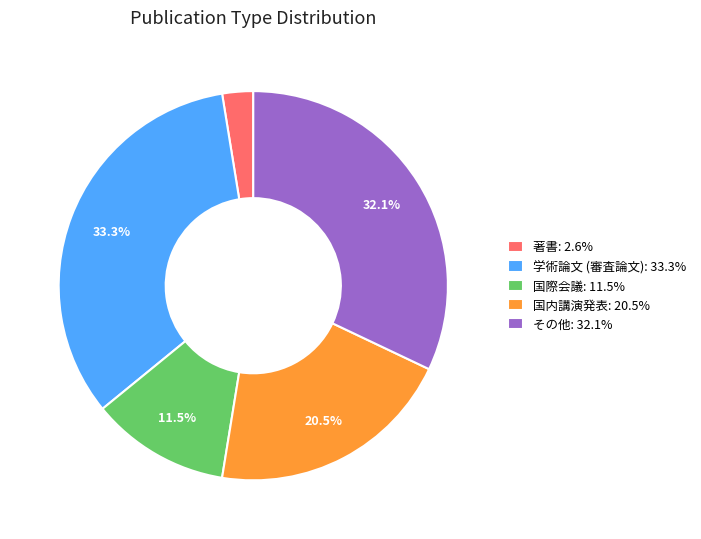

True or false: 国内講演発表 accounts for 12% of the total.

False